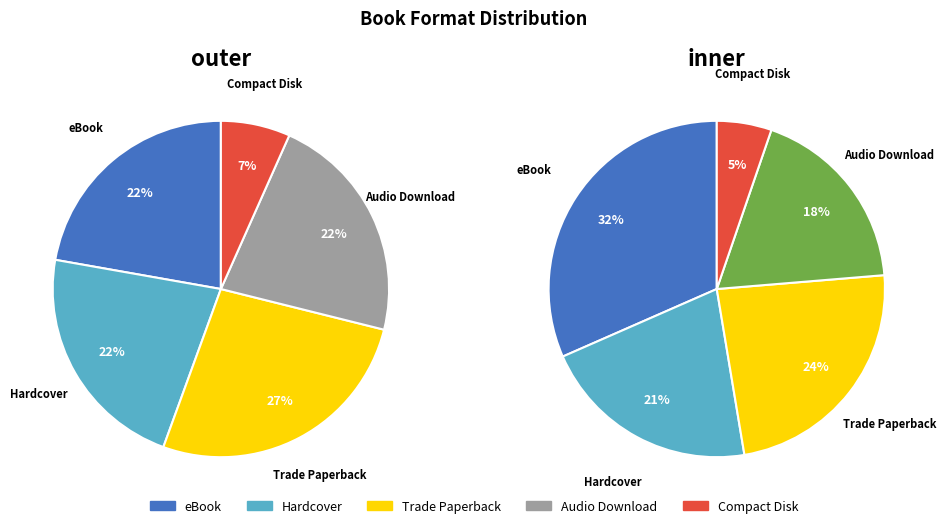

Count the number of slices in the pie.

5